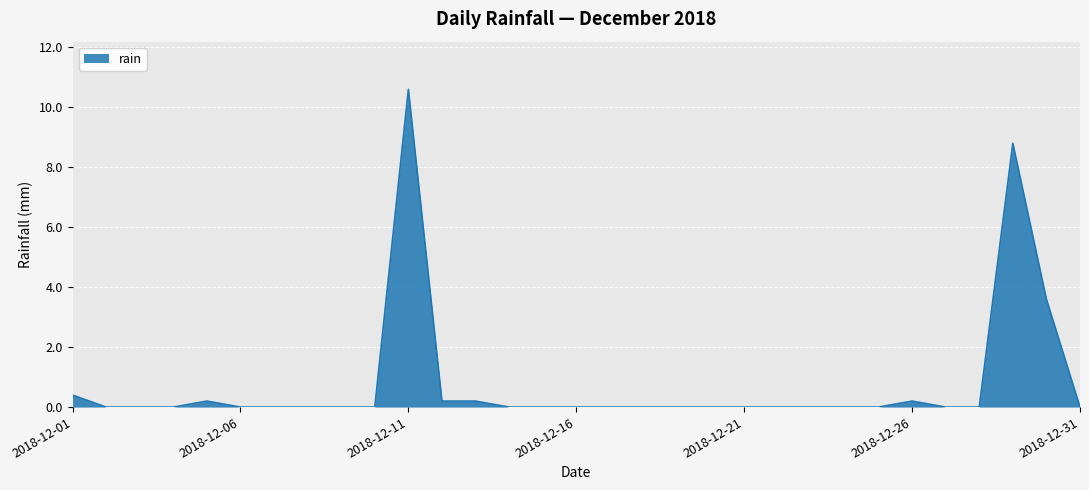

What is the maximum value shown in the chart?

10.6